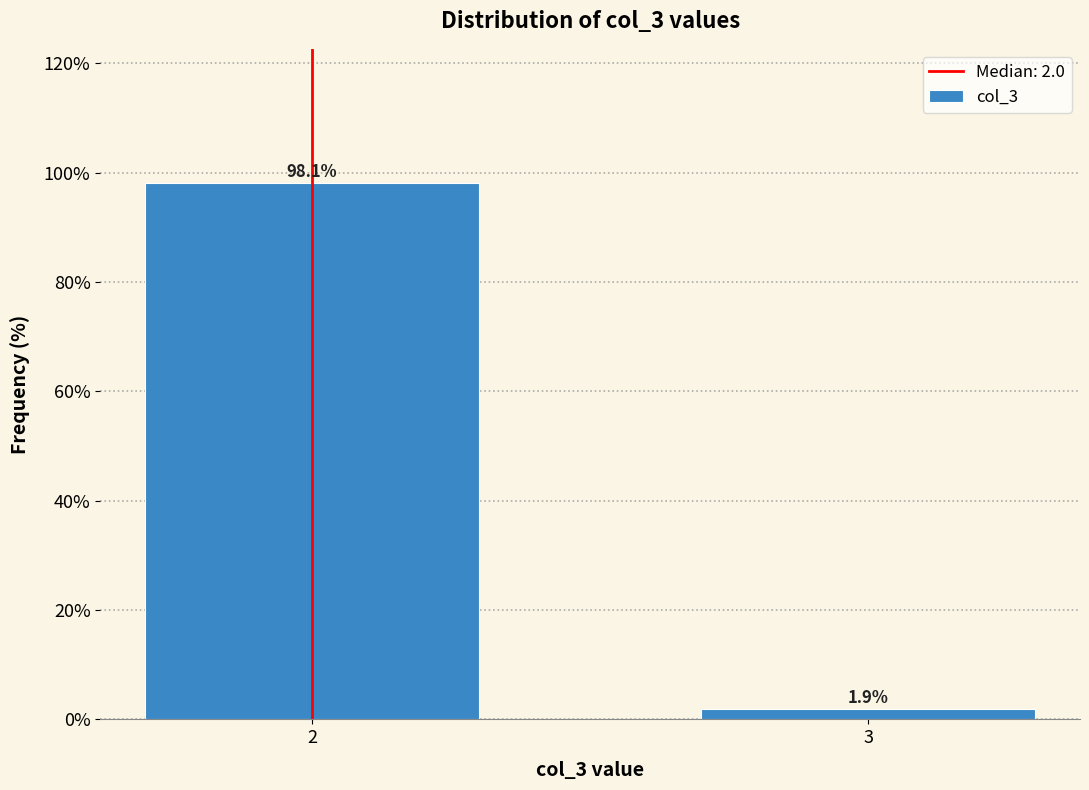

Reading right to left, list all the values displayed in this chart.

1.9	98.1